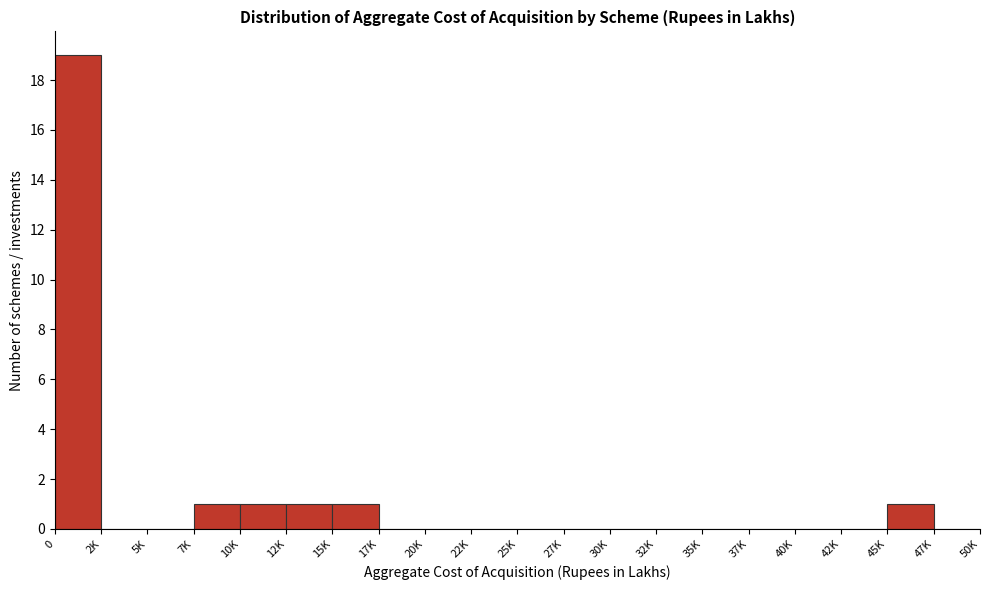

Reading left to right, transcribe all the data shown in this chart.

0=19	2K=0	5K=0	7K=1	10K=1	12K=1	15K=1	17K=0	20K=0	22K=0	25K=0	27K=0	30K=0	32K=0	35K=0	37K=0	40K=0	42K=0	45K=1	47K=0